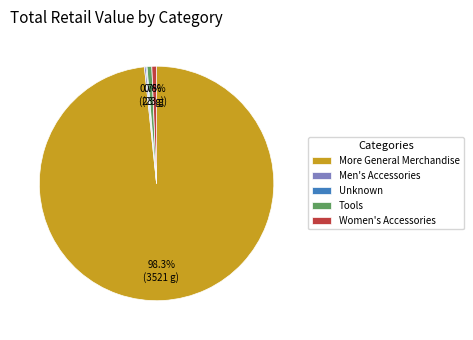

Which category has the biggest portion of the pie?

More General Merchandise